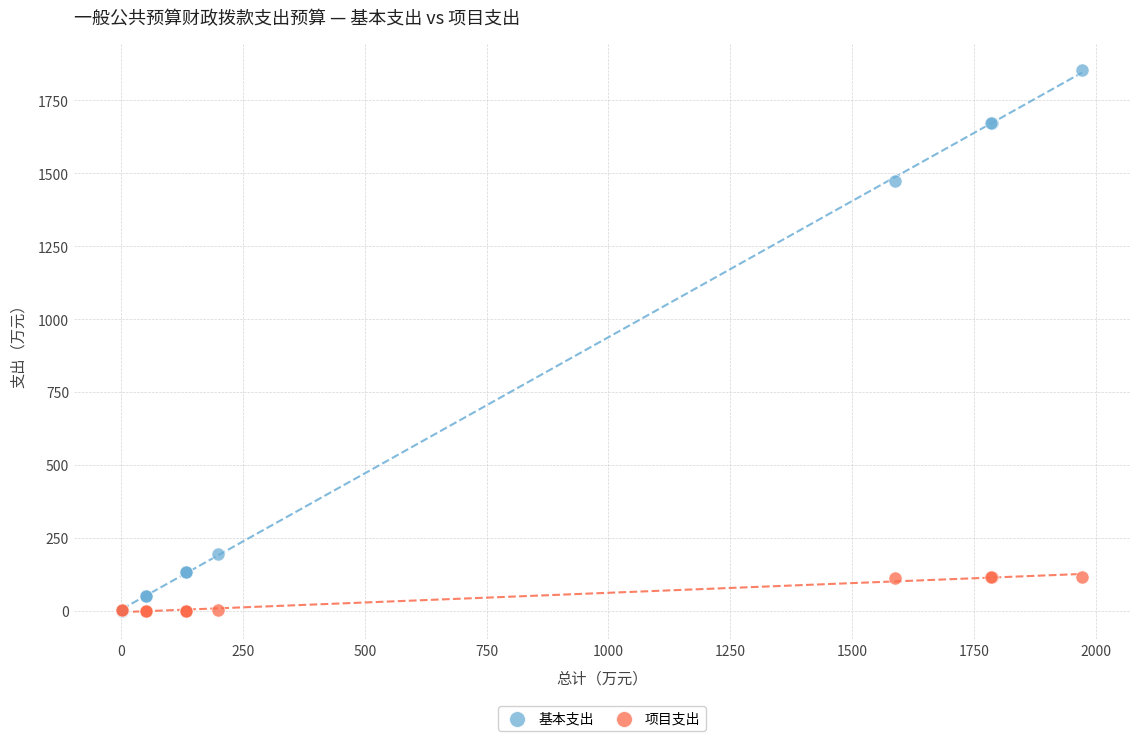

In the 基本支出 series, what Y value is closest to 927?

1474.3